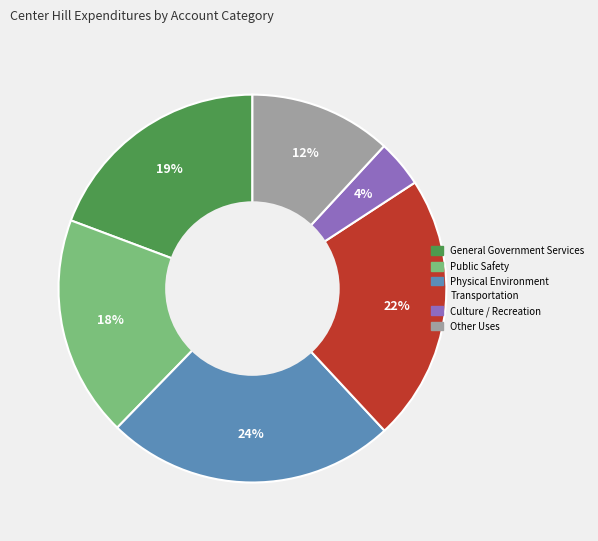

True or false: Other Uses accounts for 3% of the total.

False